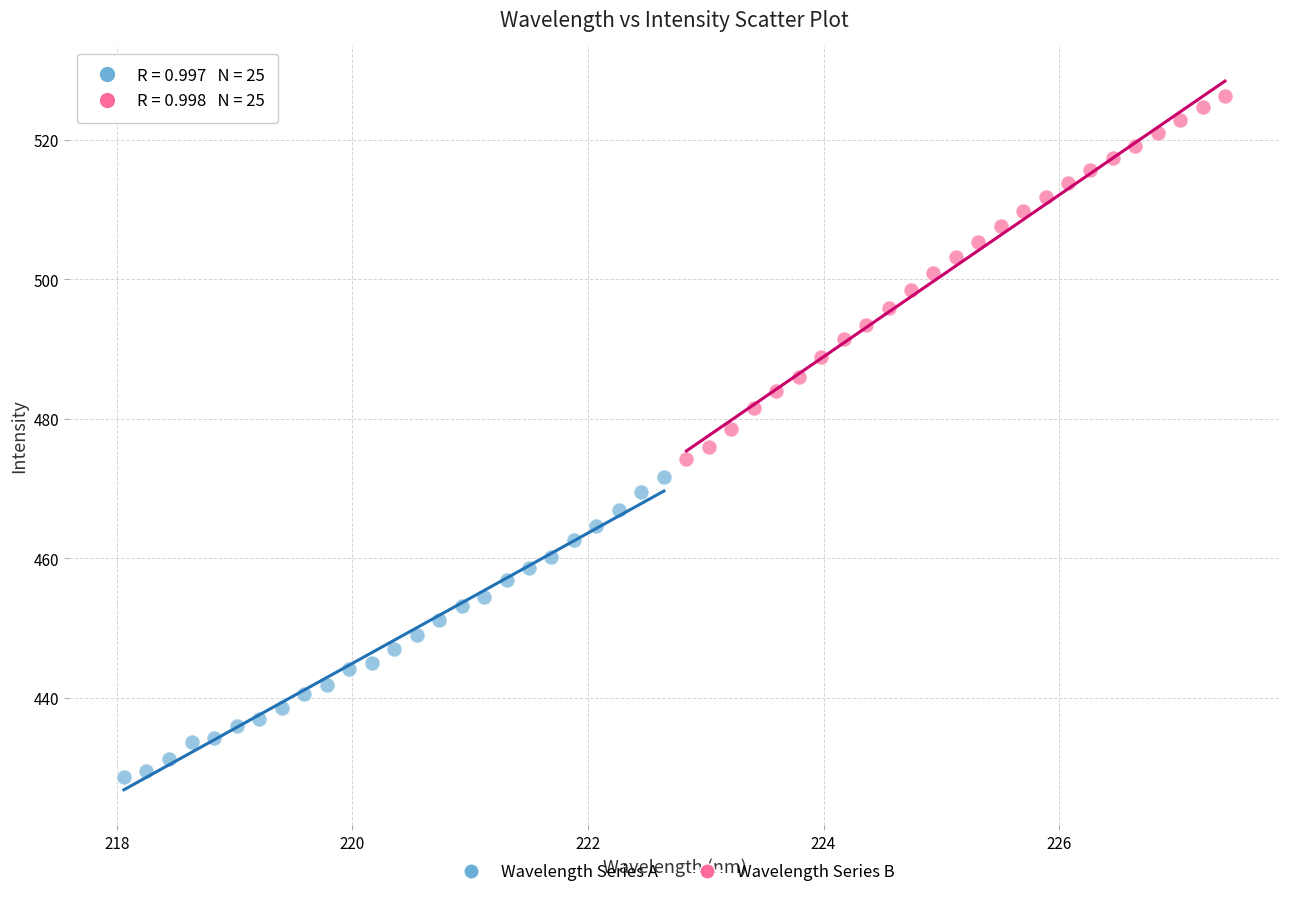

Which series reaches the minimum Y coordinate?

Wavelength Series A